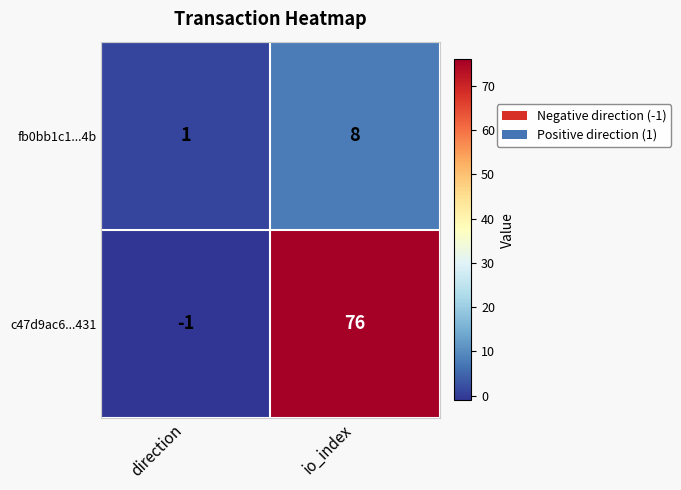

Reading left to right, list all the values displayed in this chart.

fb0bb1c1...4b: direction=1	io_index=8
c47d9ac6...431: direction=-1	io_index=76